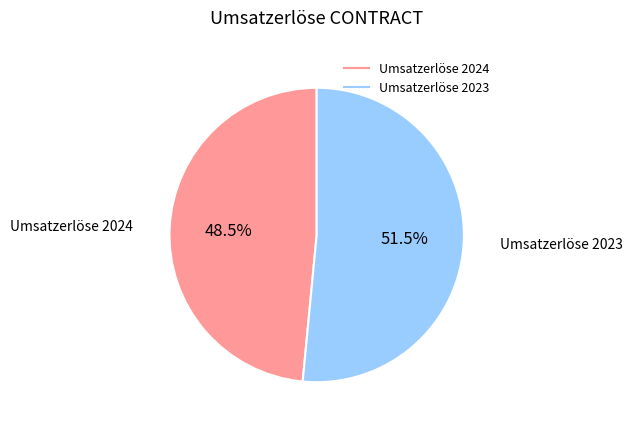

Rank the categories by value from lowest to highest.

Umsatzerlöse 2024, Umsatzerlöse 2023